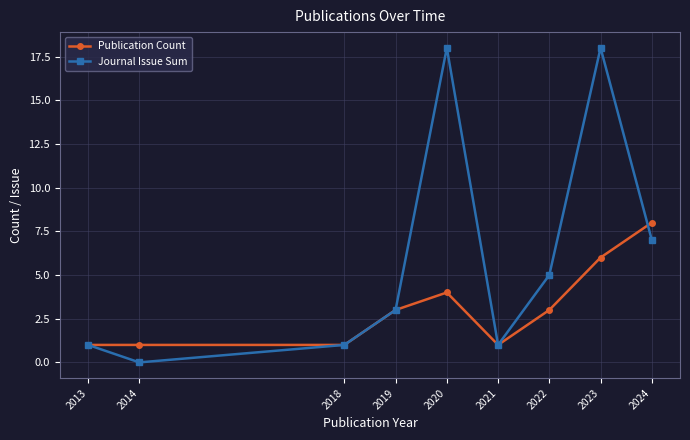

Which series has the widest spread of values?

Journal Issue Sum